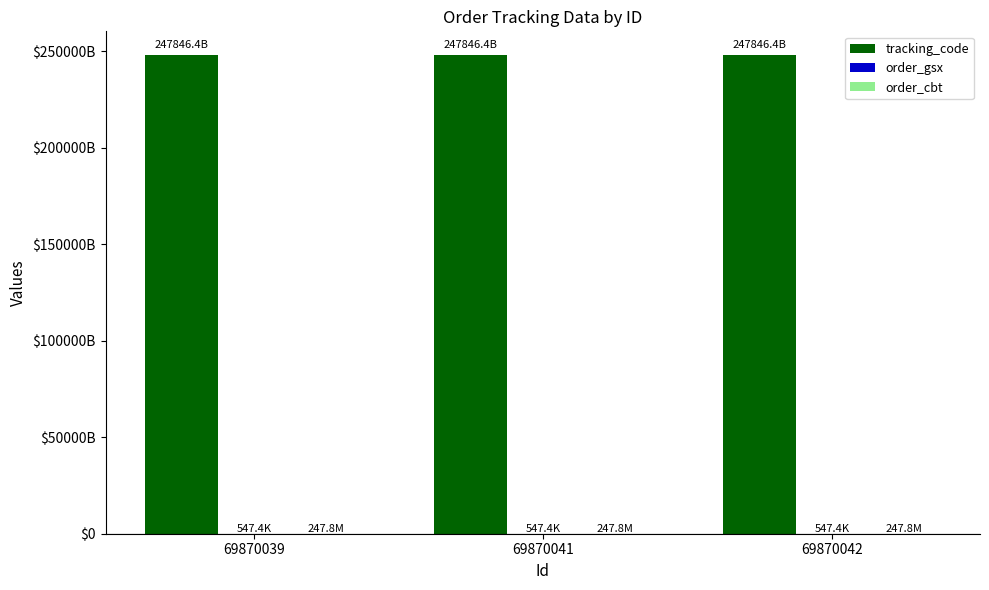

Which series has the largest total across all categories?

tracking_code